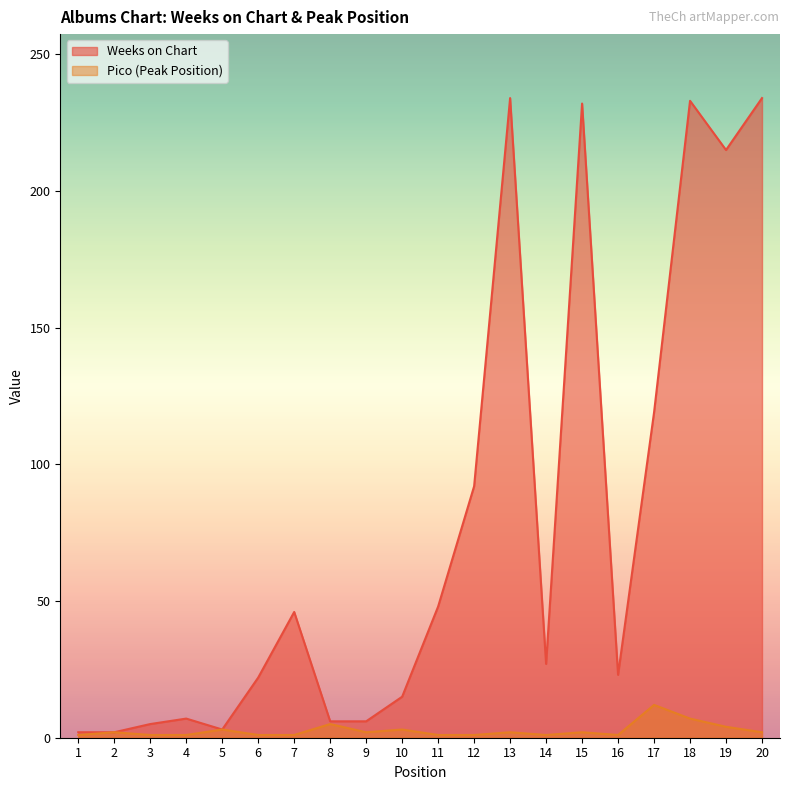

True or false: Weeks on Chart and Pico intersect in this chart.

False